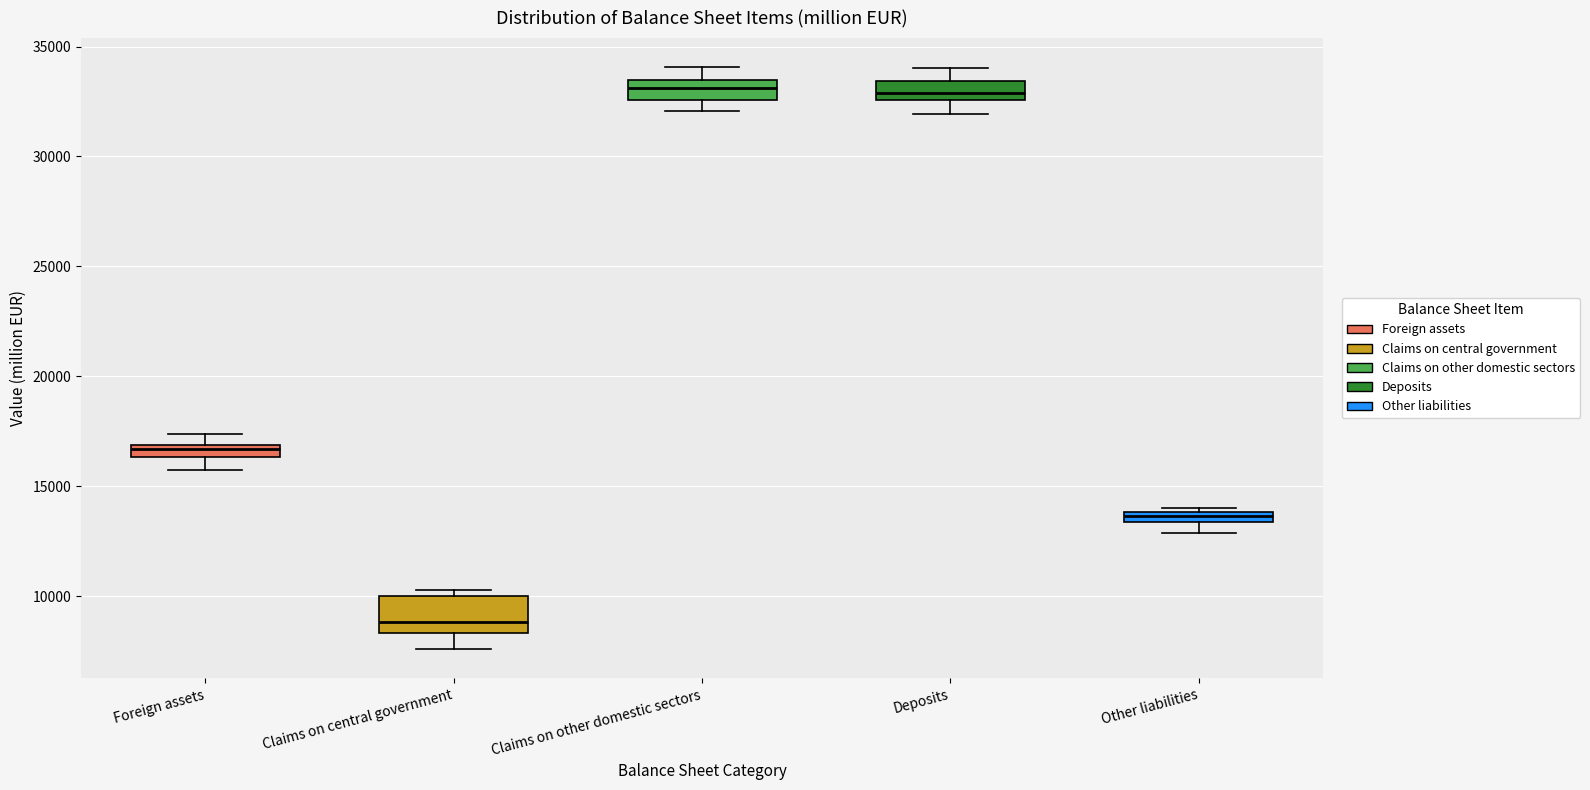

Where is the lower edge of the box for Foreign assets on the y-axis? The values are not printed on the chart, so give them approximately, as read against the axis.

16500